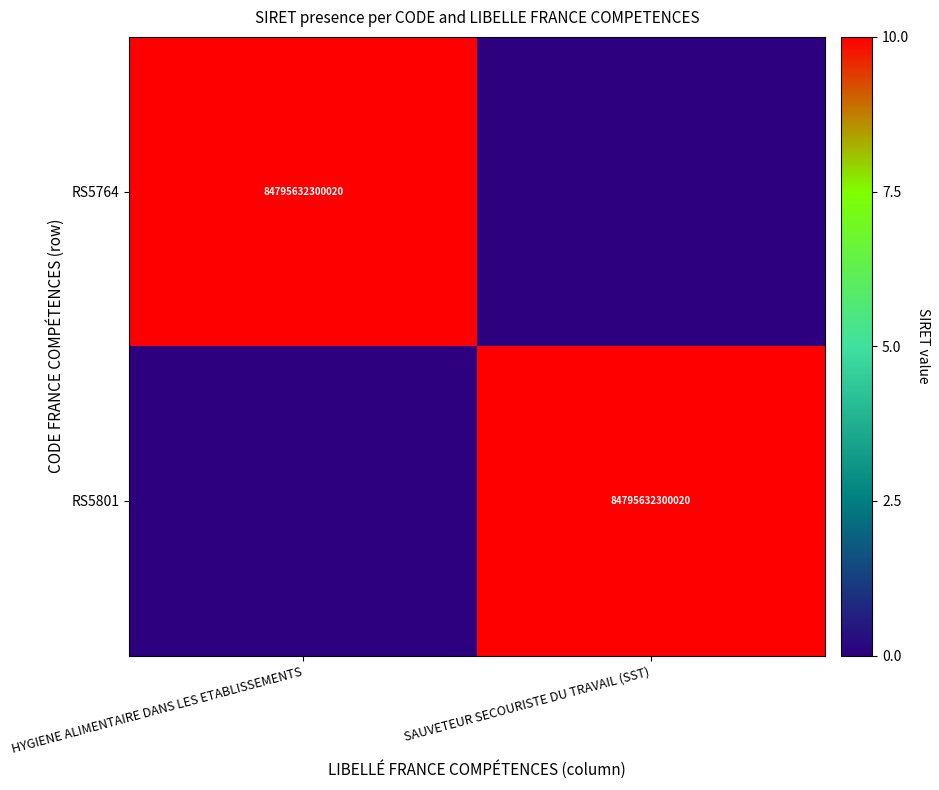

Is it true that RS5764 equals 84795632300020 at HYGIENE ALIMENTAIRE DANS LES ETABLISSEMENTS?

True